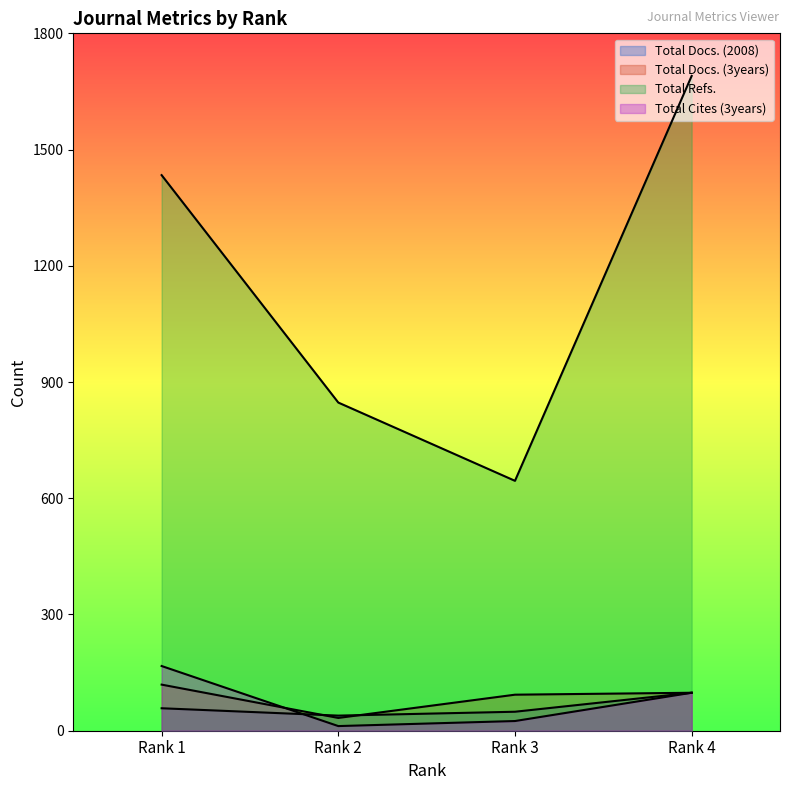

How many data points in Total Cites (3years) are above 98?

1